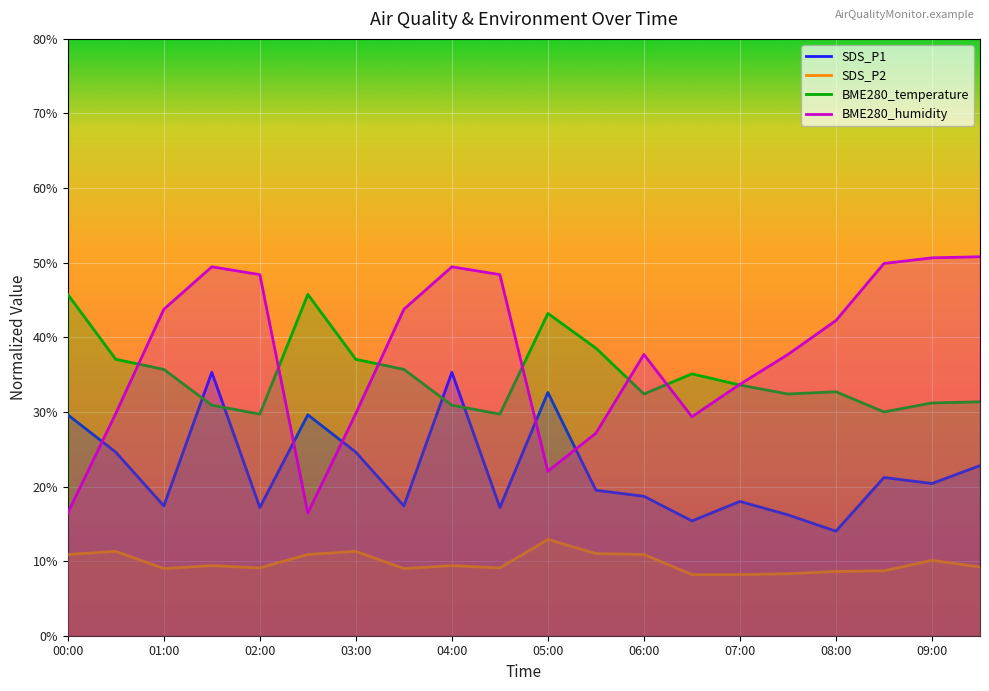

What is the total value across all series at 01:00?

105.8